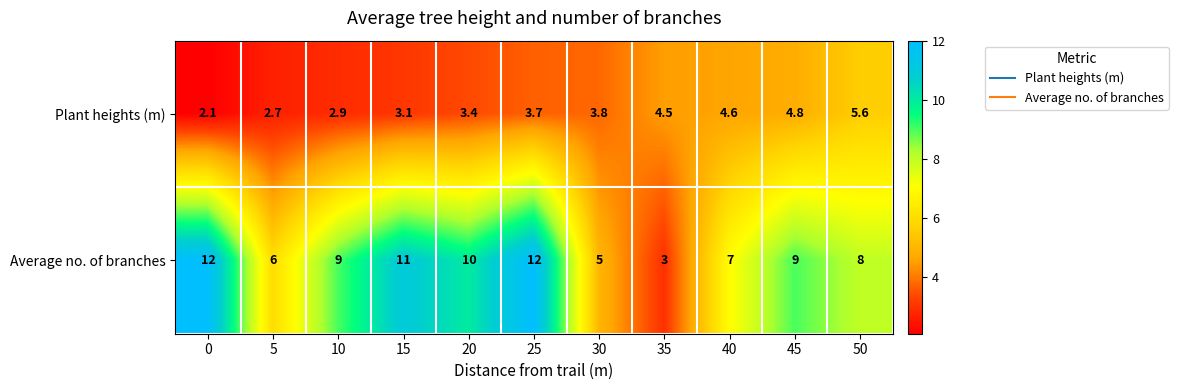

Which series has the widest spread of values?

Average no. of branches